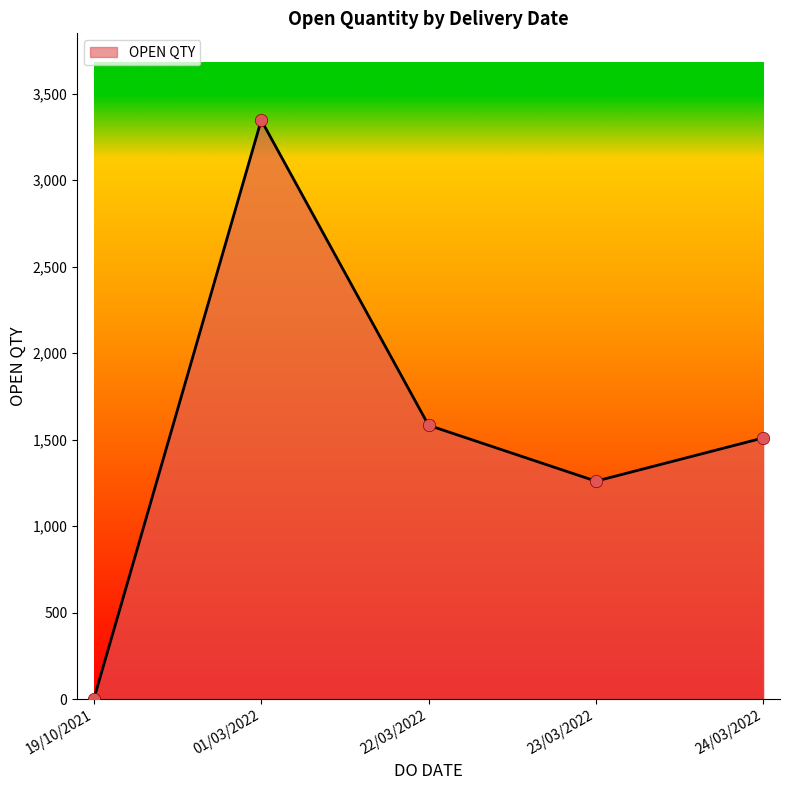

Which has a higher value, 22/03/2022 or 23/03/2022?

22/03/2022